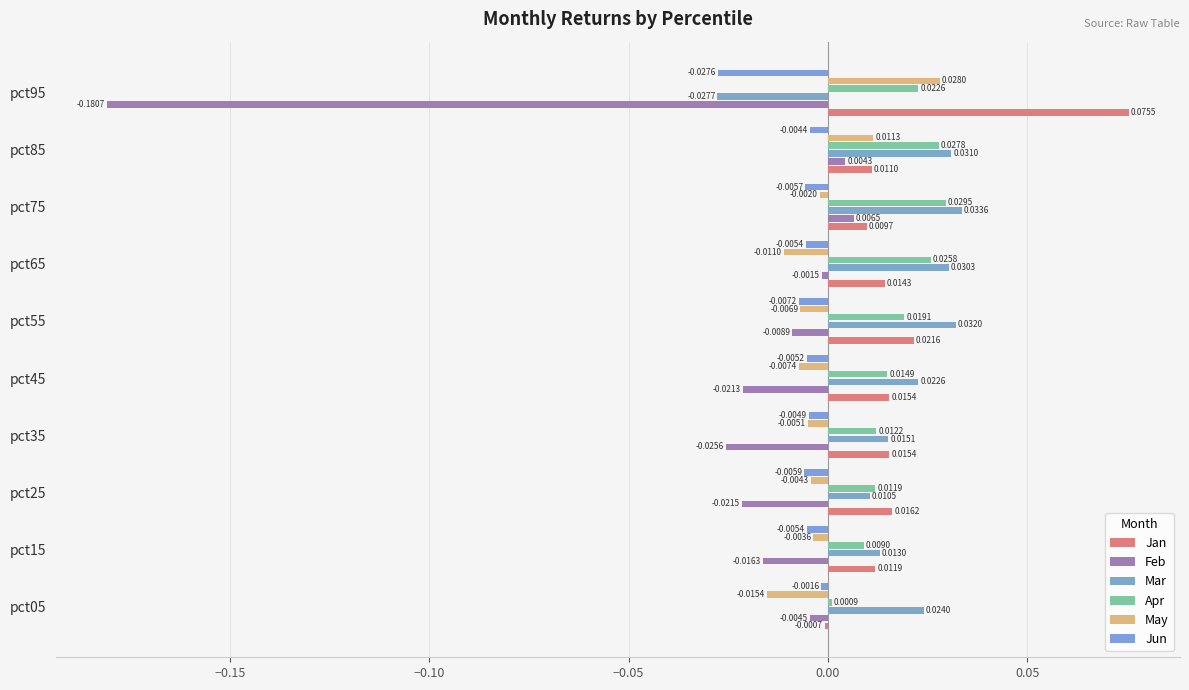

What is the minimum value shown in the chart?

-0.2